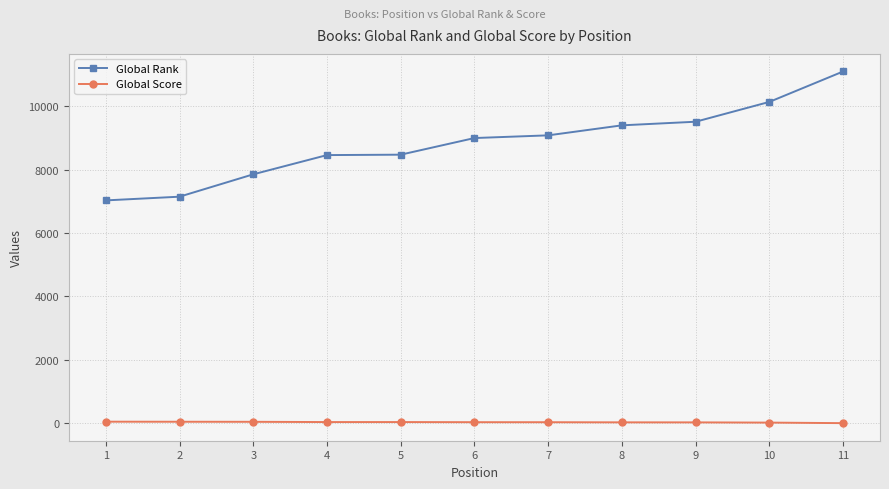

How many data points does each series have?

11